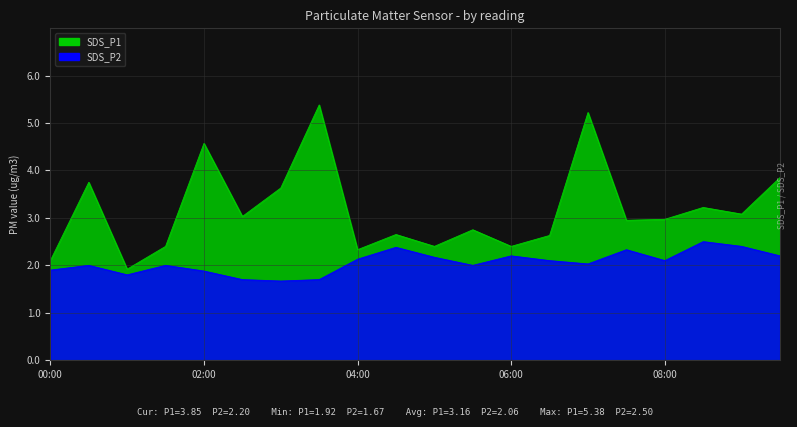

Which series has the largest total across all categories?

SDS_P1